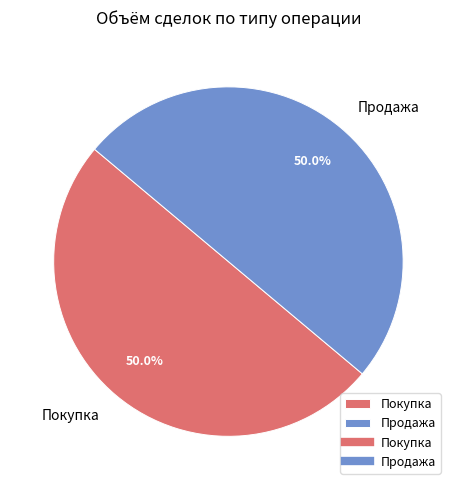

Is the sum of Продажа and Покупка greater than half?

Yes